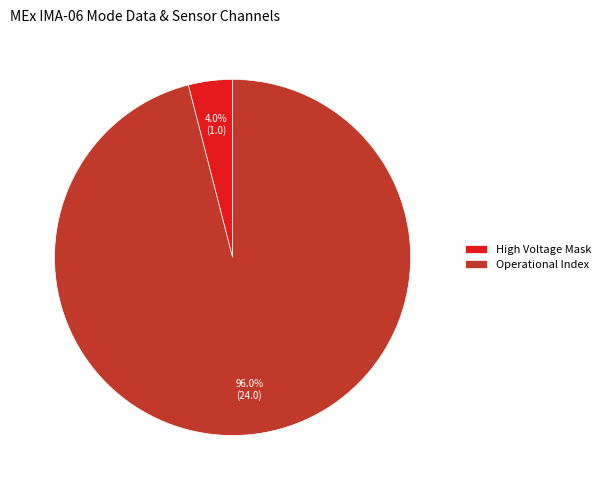

How many segments does this pie chart have?

2